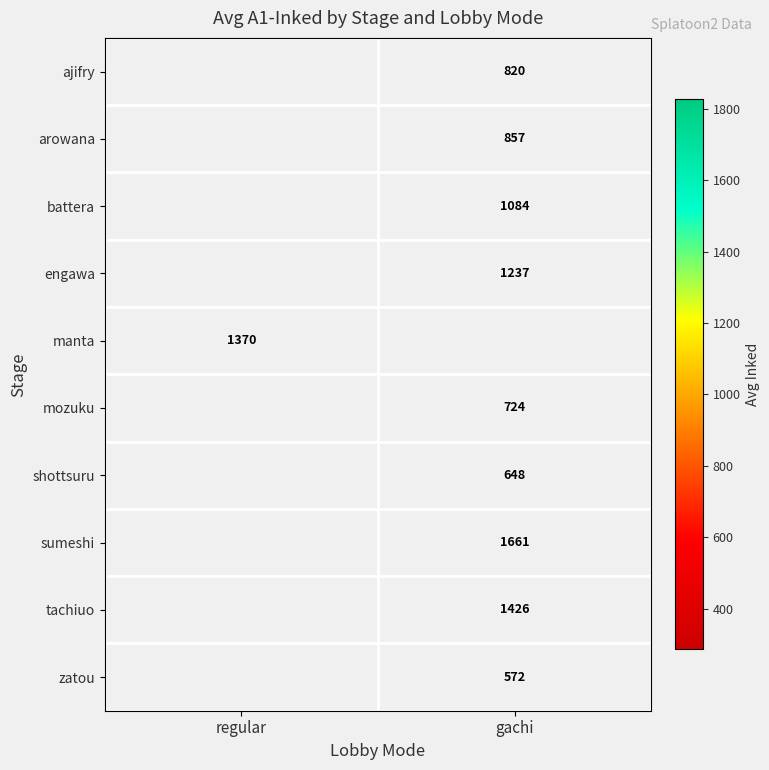

What is the maximum value shown in the chart?

1661.0